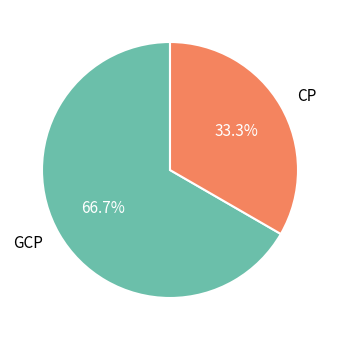

To the nearest percent, what is the combined percentage of CP and GCP?

100%